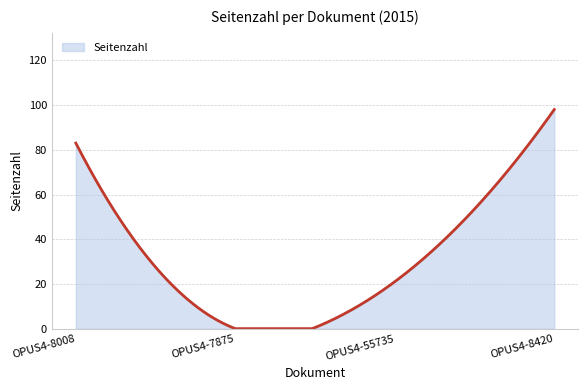

What is the difference between the maximum and minimum values?

98.0